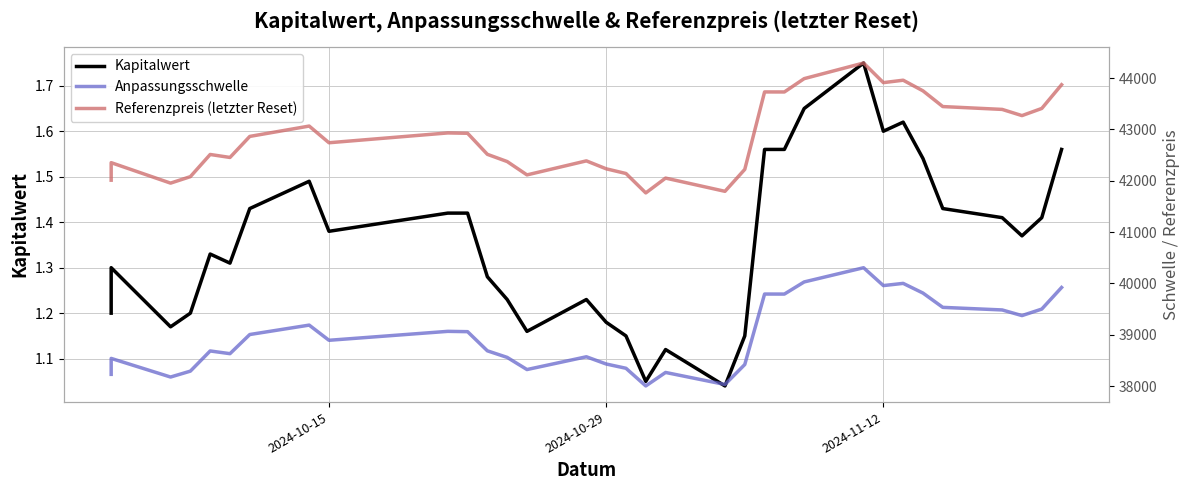

What is the difference between the maximum and minimum values in the Anpassungsschwelle series?

2302.0